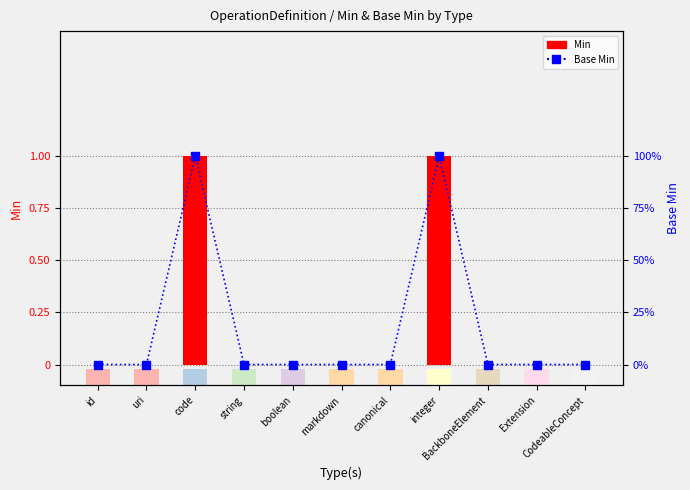

Which series has the largest range (max minus min)?

Min